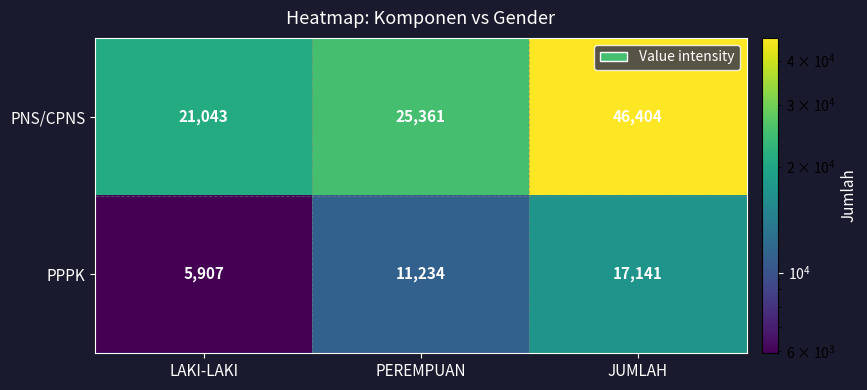

How many PNS/CPNS values are between 21043 and 46404?

3